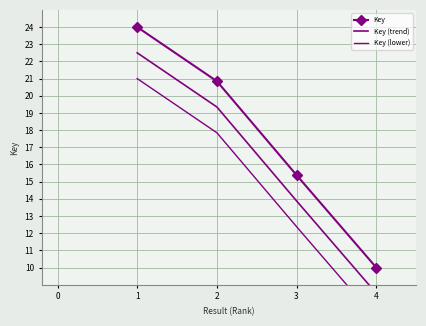

How many lines are shown in the chart?

3